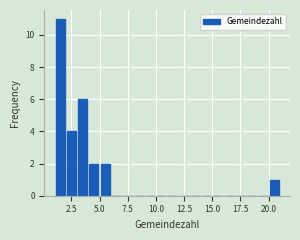

Read against the x-axis, roughly where is the centre of the tallest bar?

1.5